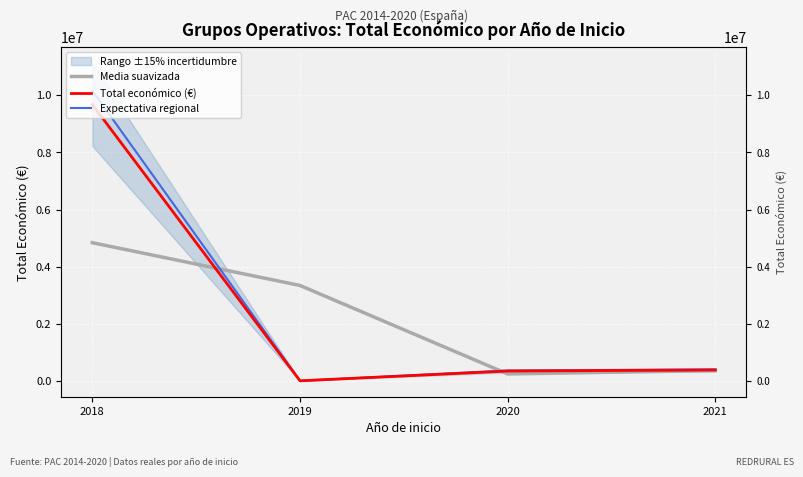

Reading left to right, what are all the values shown in this chart?

Media suavizada: 4839250.5	3342448.0	247197.3	367196.0
Total económico (€): 9671301.0	7200.0	348843.0	385549.0
Expectativa regional: 10154866.1	7560.0	366285.2	404826.5